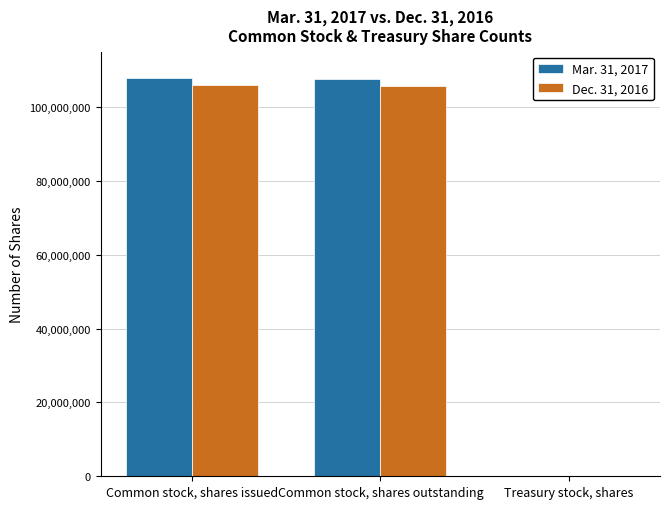

Is it true that Mar. 31, 2017 equals 107682142 at Common stock, shares outstanding?

True